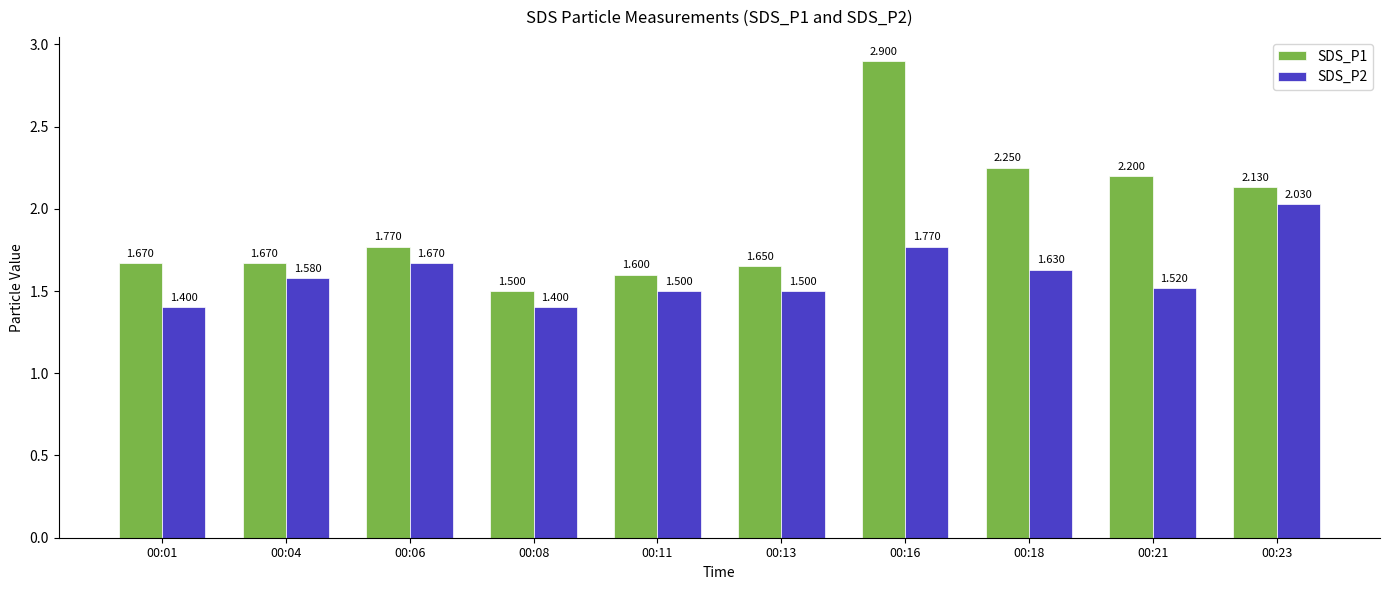

Is the value of SDS_P1 at 00:08 greater than the value of SDS_P2 at 00:06?

No